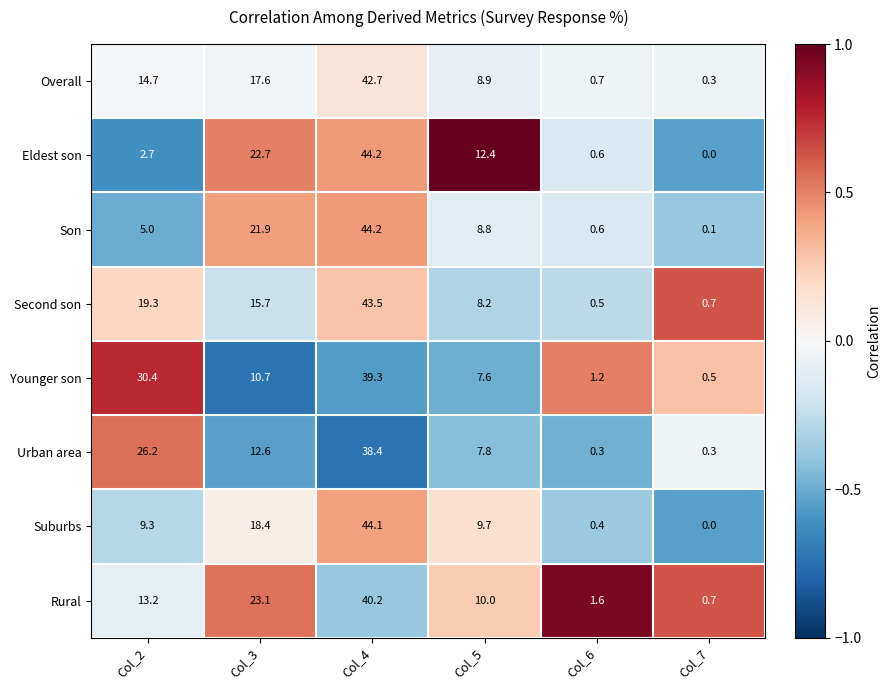

How many values in the Younger son series exceed 10?

3